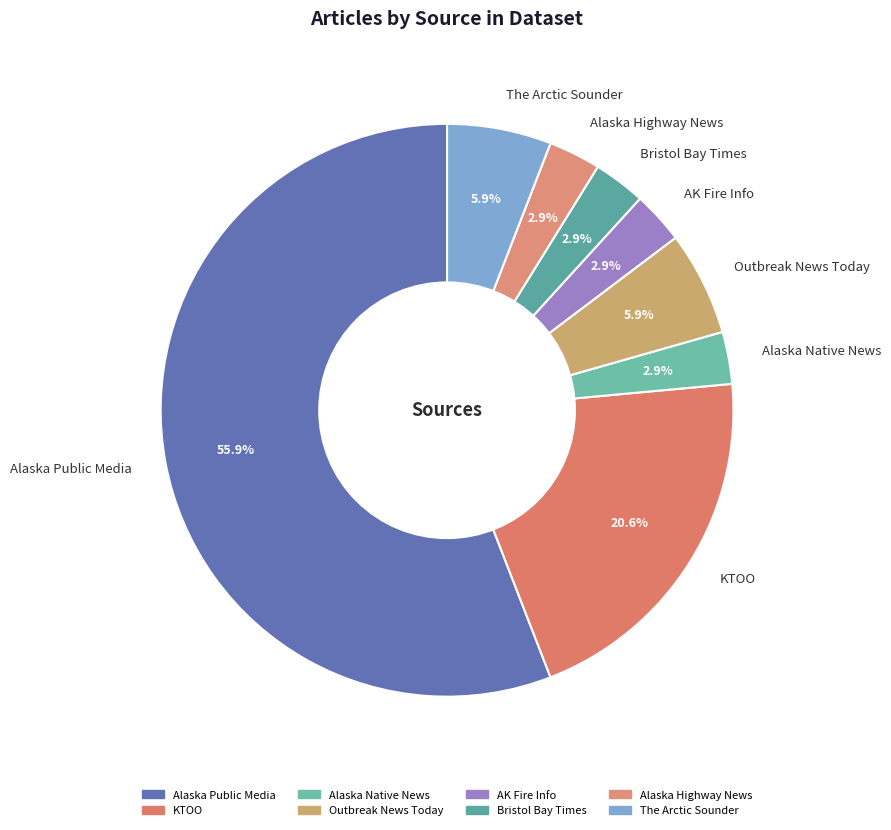

To the nearest percent, what percentage of the pie is Bristol Bay Times?

3%